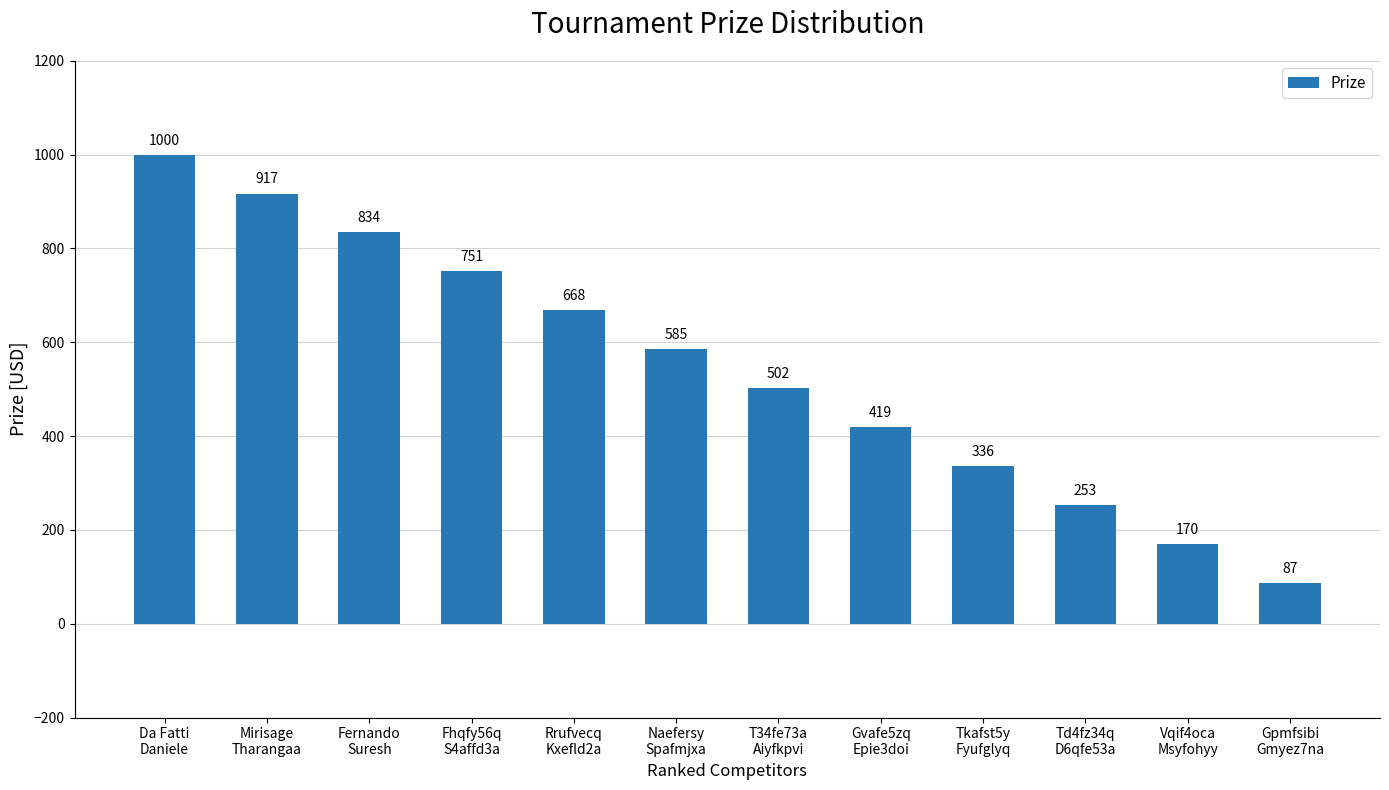

What is the value of the 11th bar from the left?

170